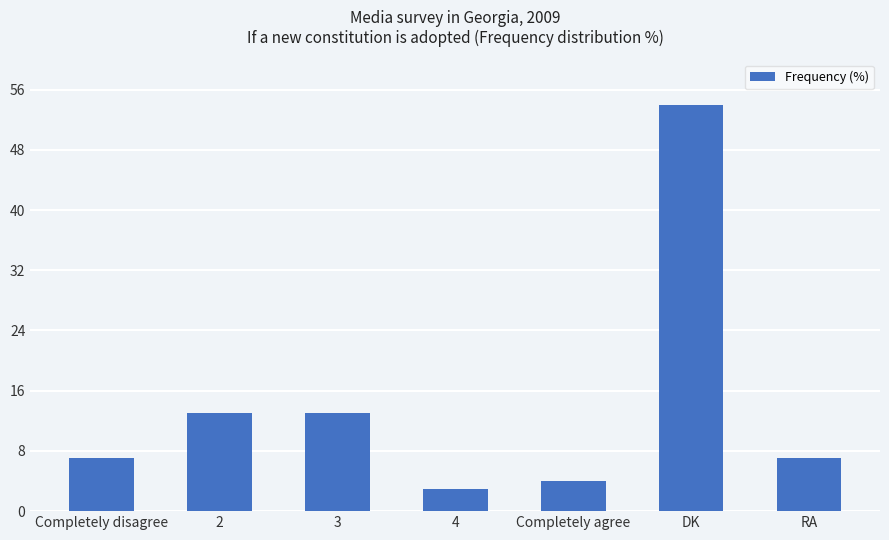

Is it true that the value at Completely disagree is 7?

True